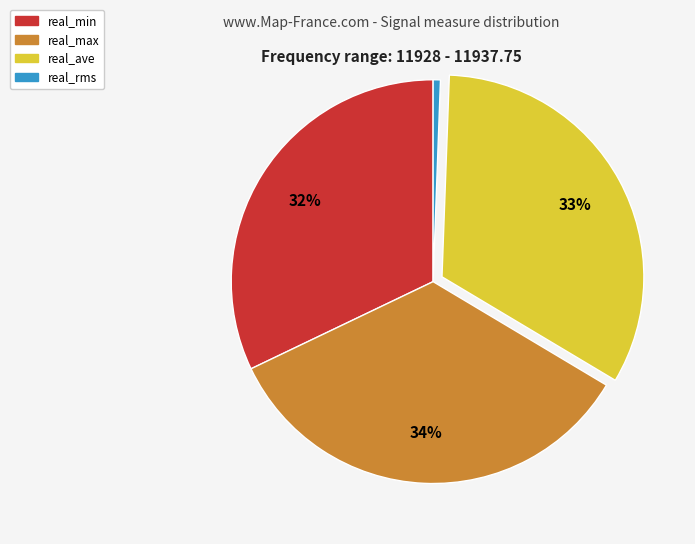

To the nearest percent, what is the average slice percentage?

25%